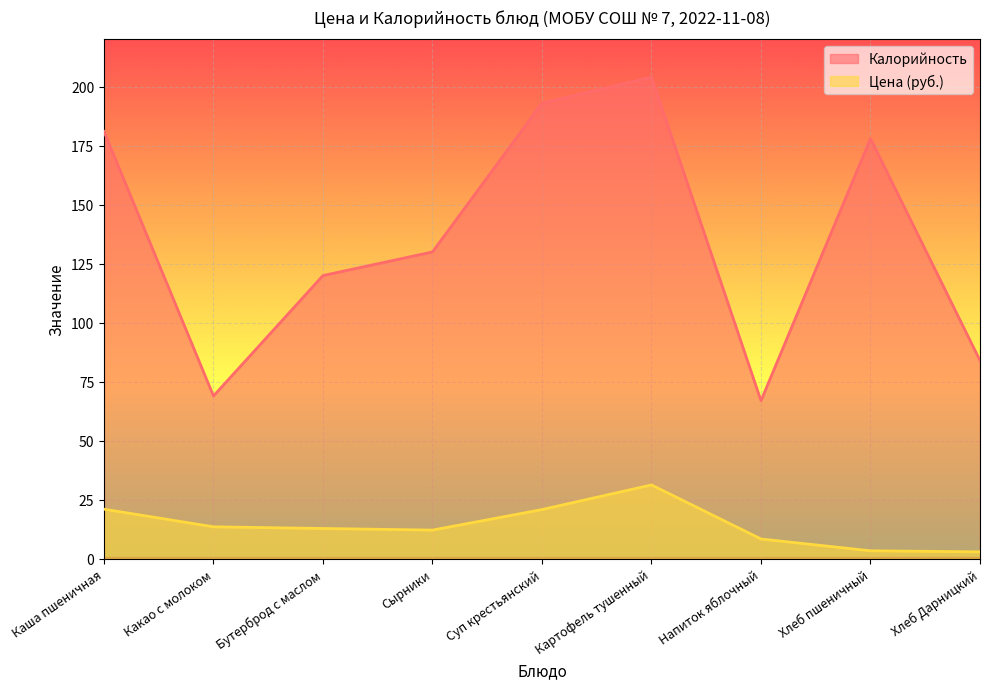

True or false: Калорийность and Цена cross at least once.

False